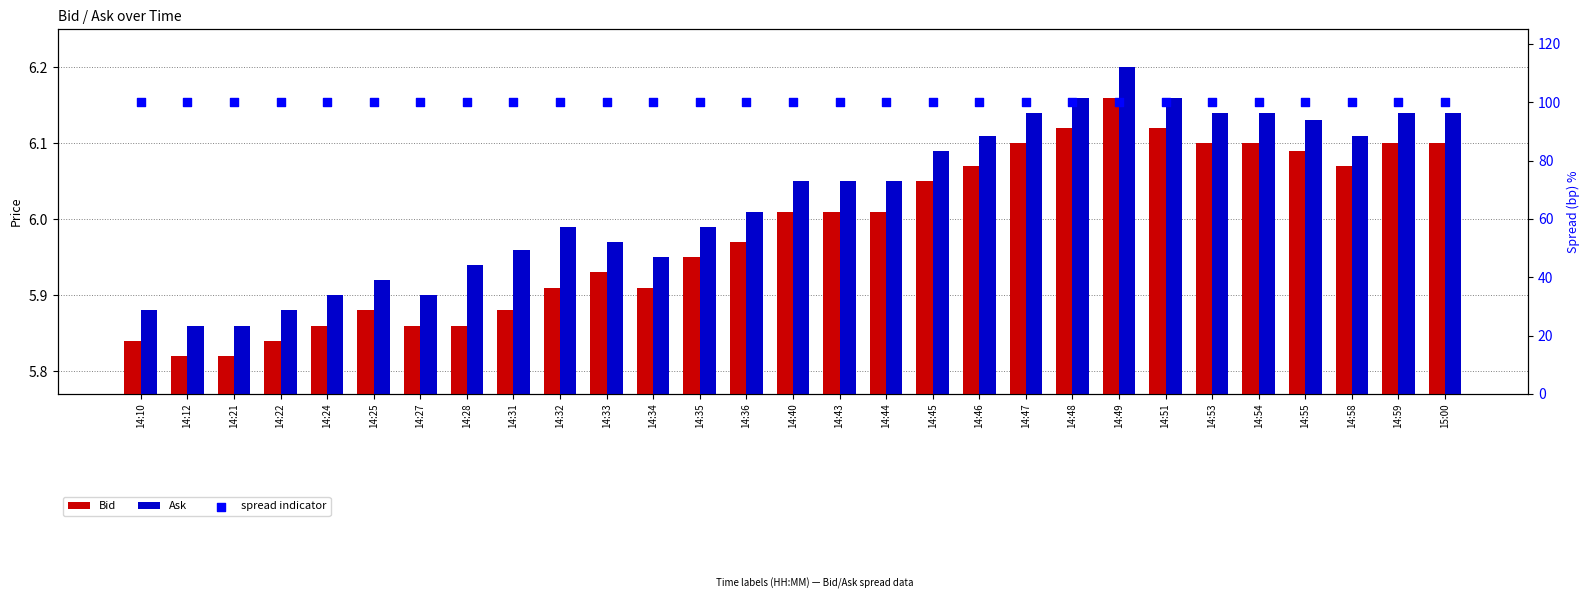

Is the value of Ask at 14:25 greater than the value of spread indicator at 14:25?

No